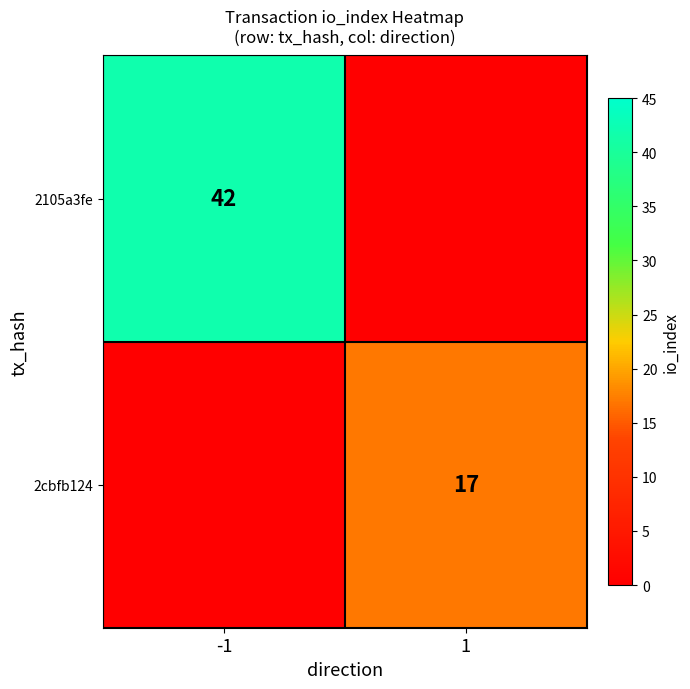

Is the value of 2105a3fe at -1 greater than the value of 2cbfb124 at 1?

Yes